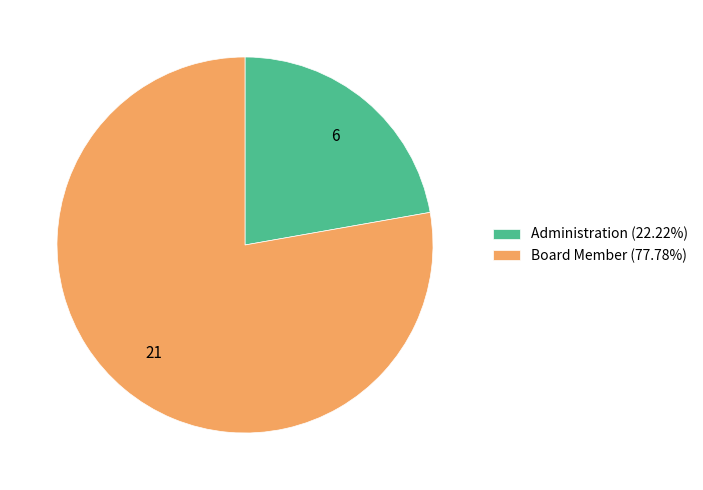

What is the smallest slice in the pie chart?

Administration